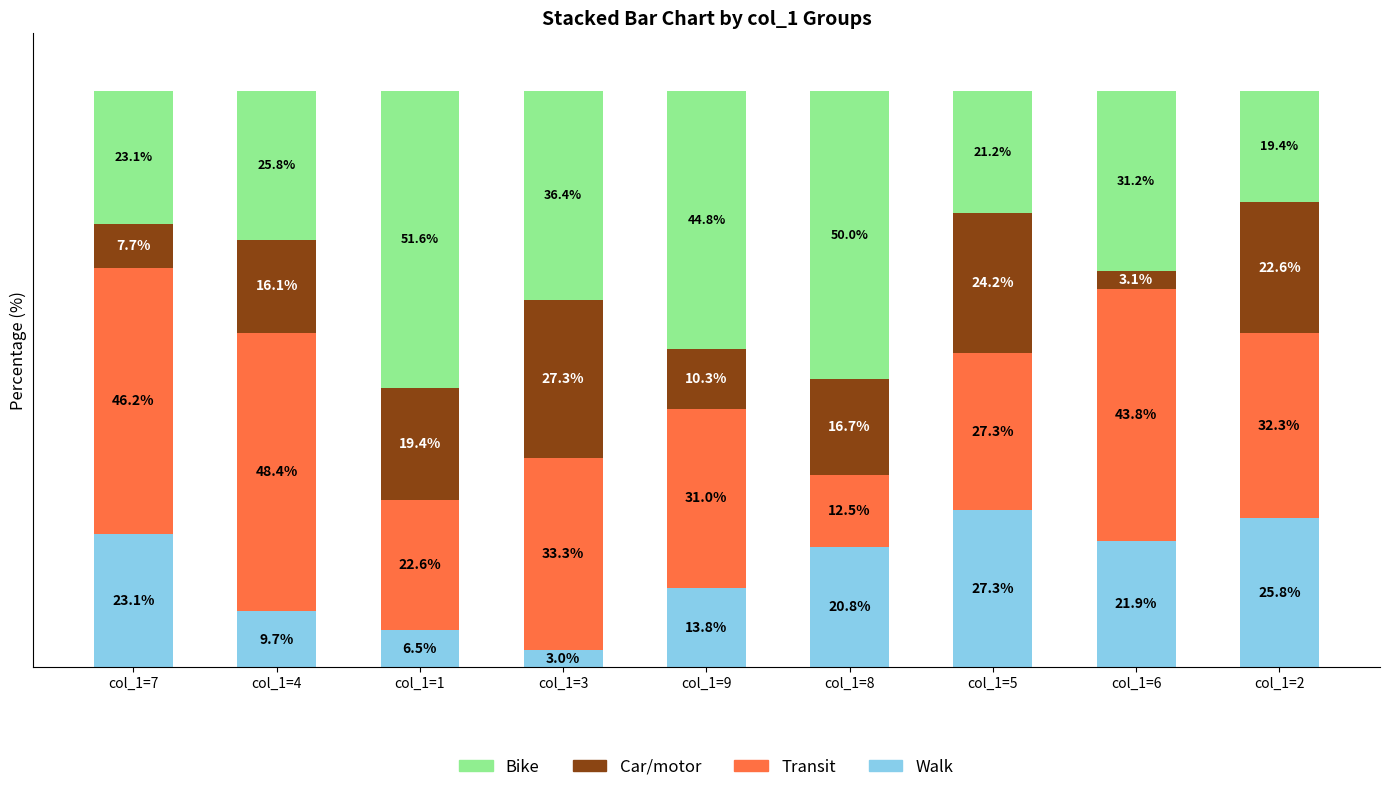

What are all the series names shown in the legend?

Bike, Car/motor, Transit, Walk